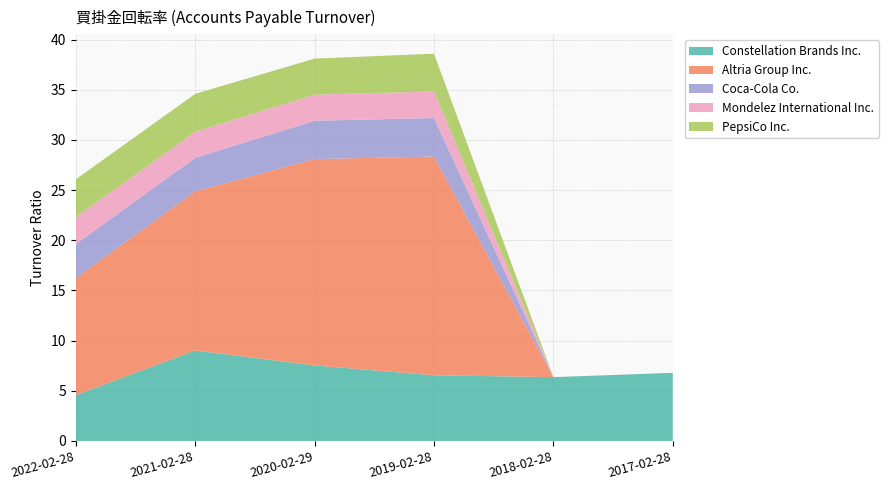

Reading left to right, transcribe all the data shown in this chart.

Constellation Brands Inc.: 4.6	9.0	7.5	6.5	6.4	6.8
Altria Group Inc.: 11.7	15.9	20.6	21.8	0.0	0.0
Coca-Cola Co.: 3.4	3.3	3.8	3.8	0.0	0.0
Mondelez International Inc.: 2.7	2.6	2.6	2.6	0.0	0.0
PepsiCo Inc.: 3.8	3.8	3.6	3.8	0.0	0.0